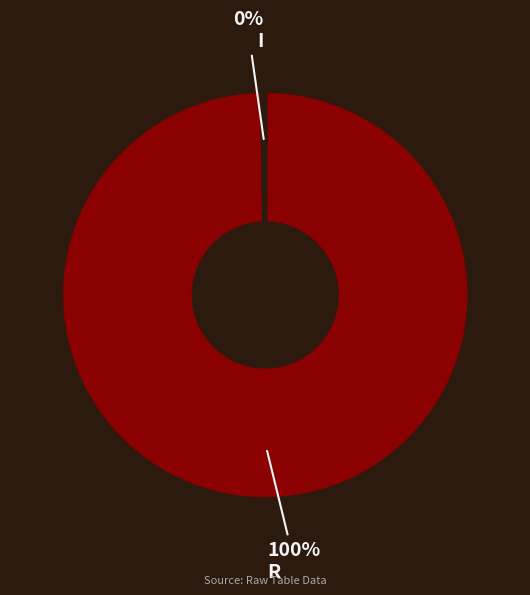

Which slice represents more than half of the pie?

R